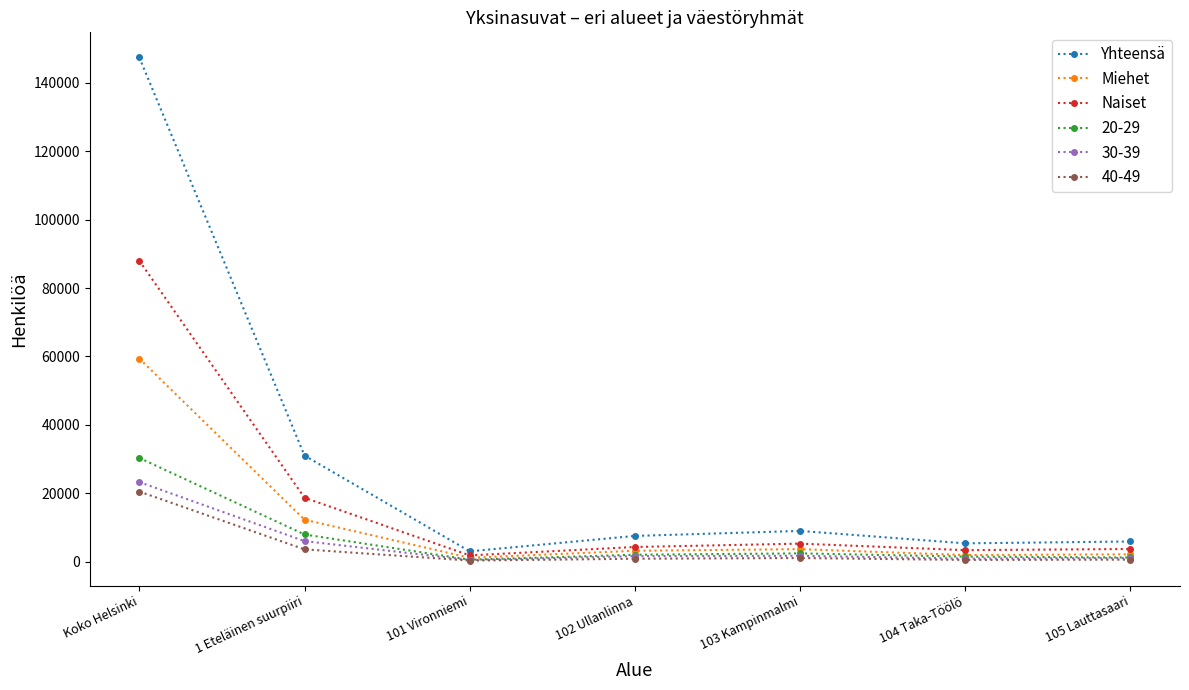

At which label is Yhteensä closest to 75218?

1 Eteläinen suurpiiri